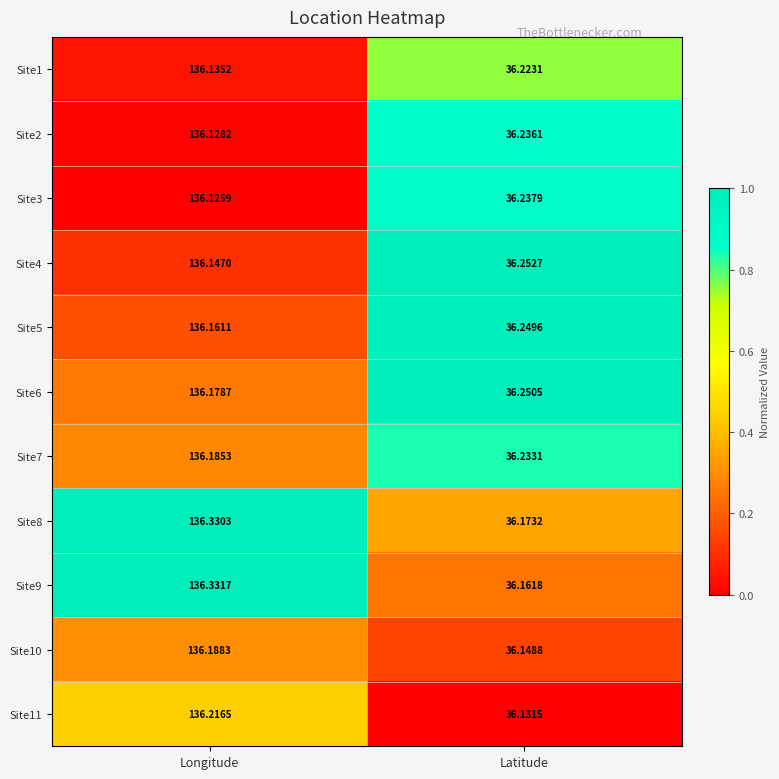

Rank the categories by Site6 value from lowest to highest.

Latitude, Longitude